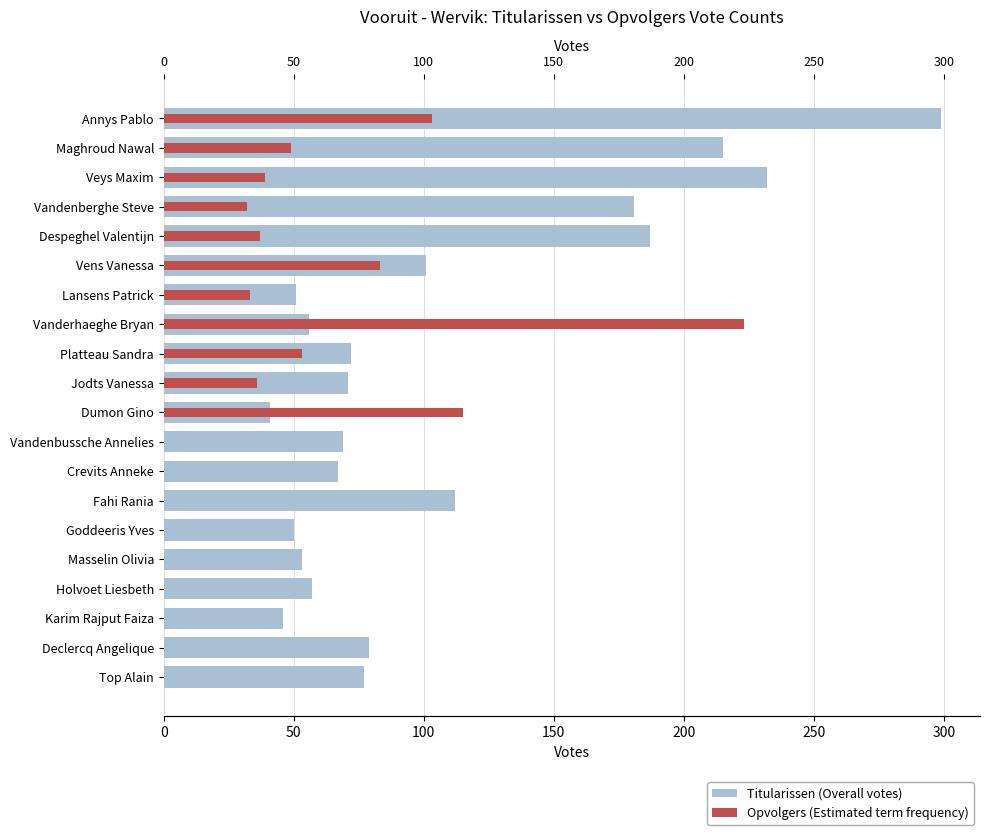

What is the difference between the highest and lowest values at Lansens Patrick?

18